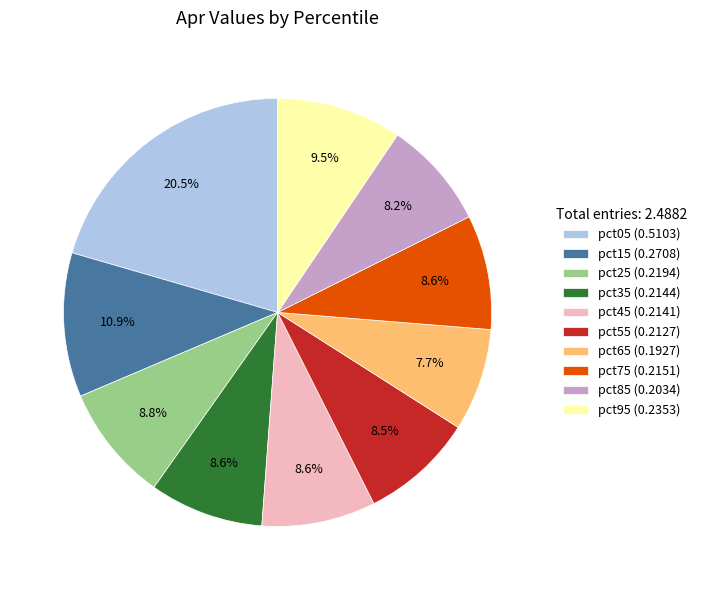

What percentage do pct15 (0.2708) and pct65 (0.1927) together represent?

18.6%